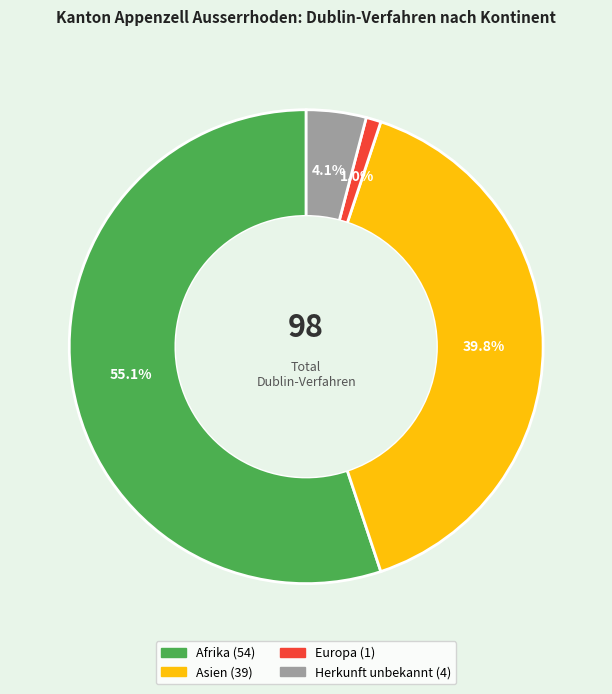

Is there any slice that represents more than half of the pie?

Yes